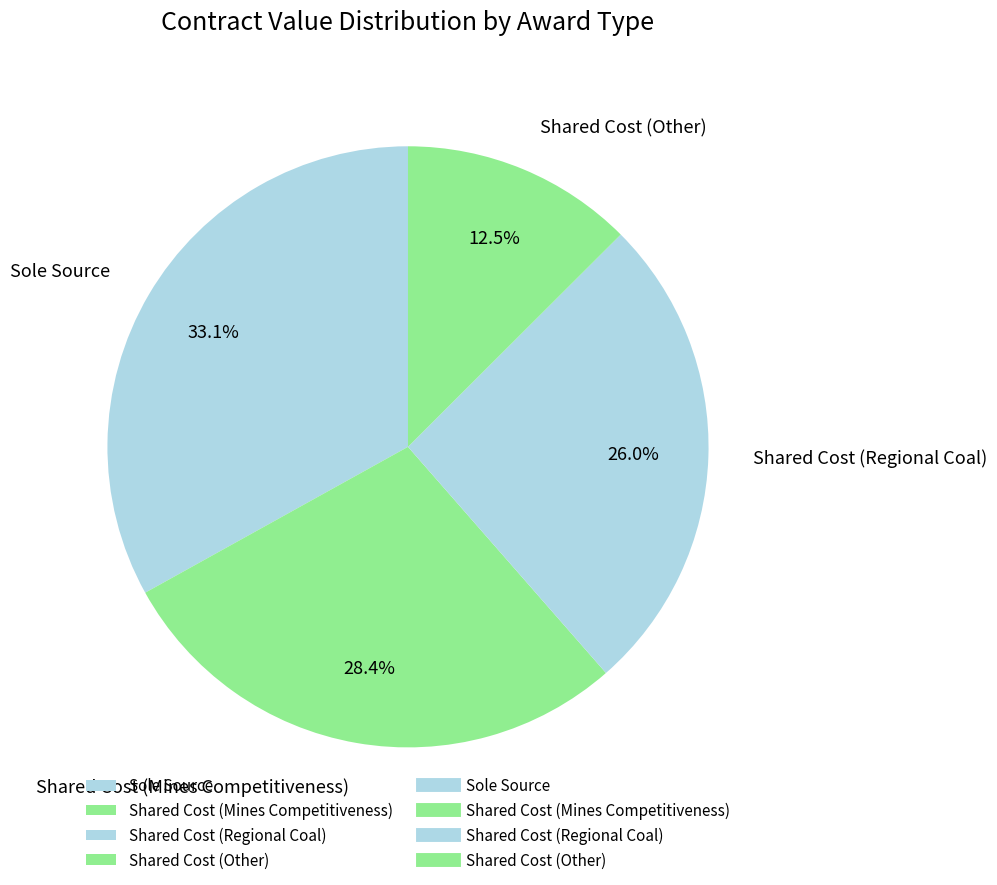

Rank the categories by value from lowest to highest.

Shared Cost (Other), Shared Cost (Regional Coal), Shared Cost (Mines Competitiveness), Sole Source